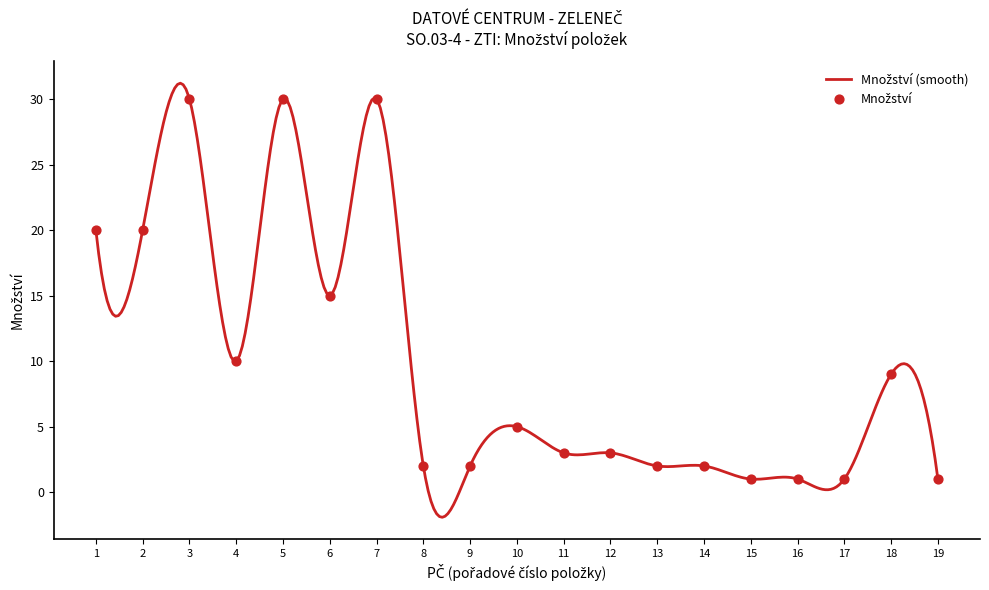

Between 11 and 13, which is larger?

11